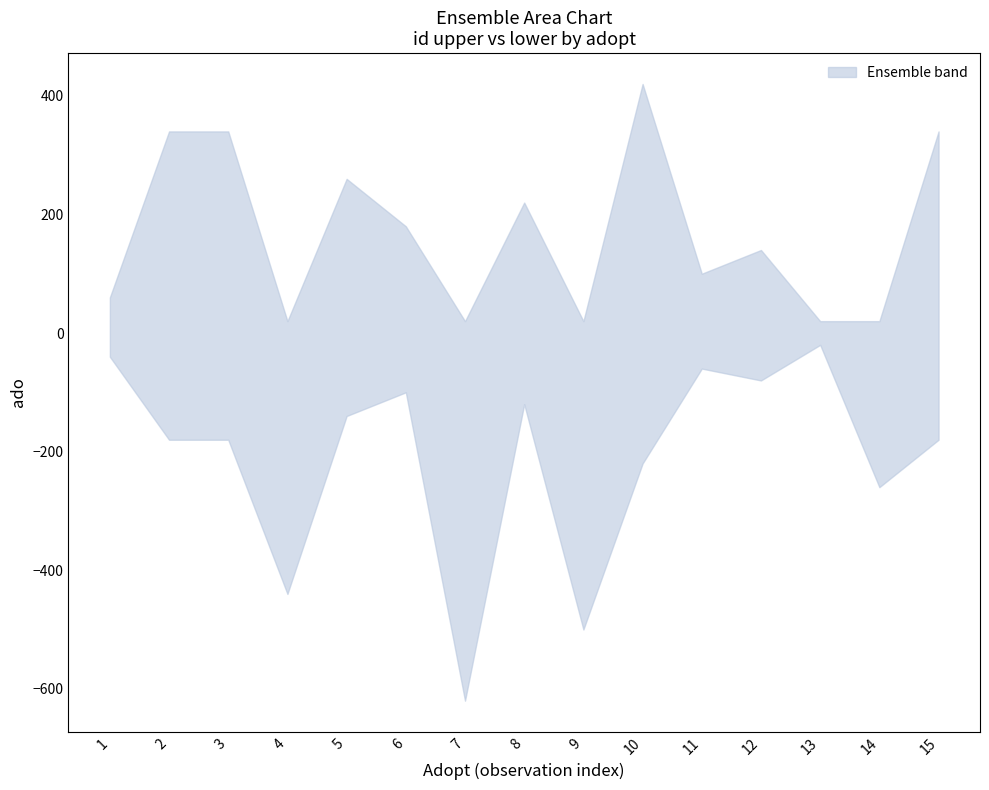

True or false: lower and upper intersect in this chart.

False